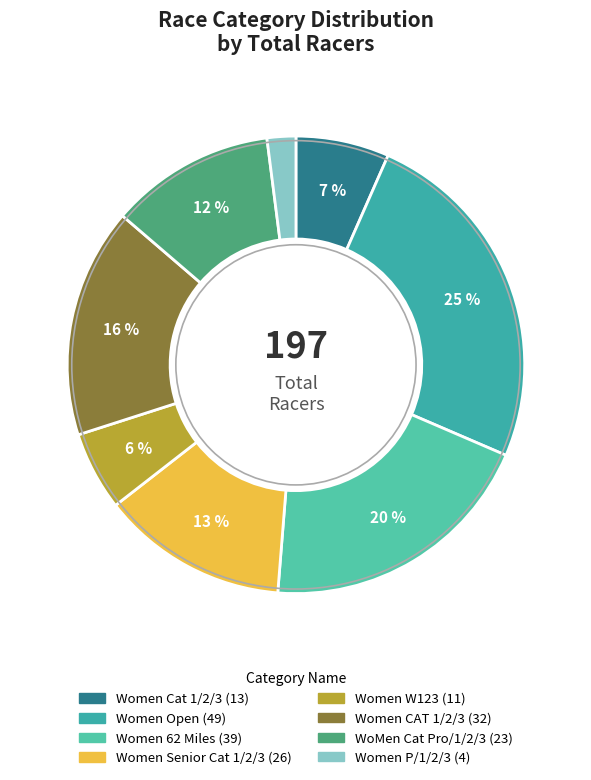

What is the ratio of the value at Women Cat 1/2/3 to the value at Women 62 Miles?

0.3